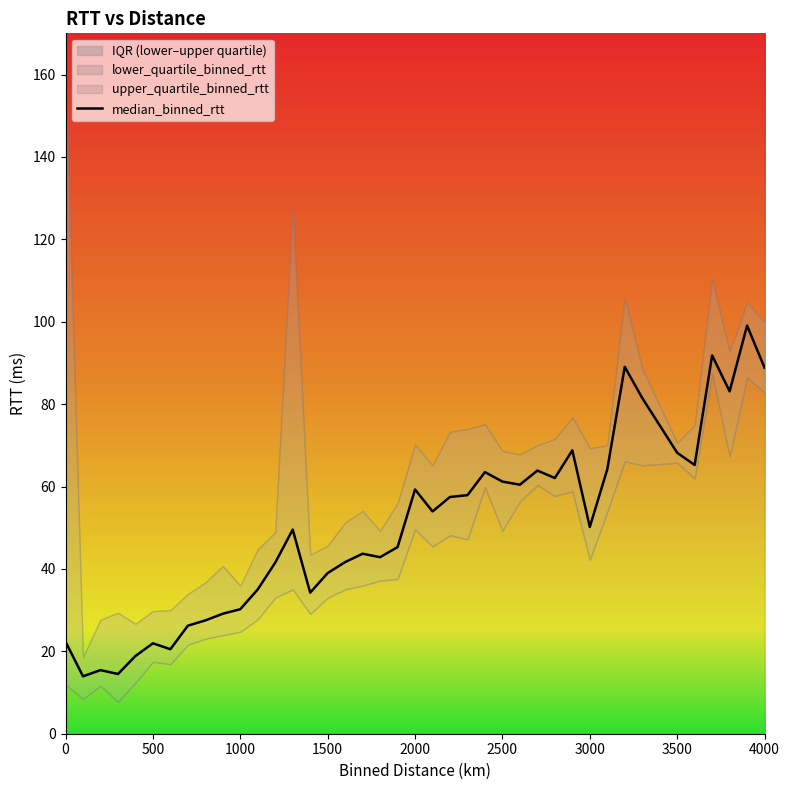

What is the sum of all values?

2003.1